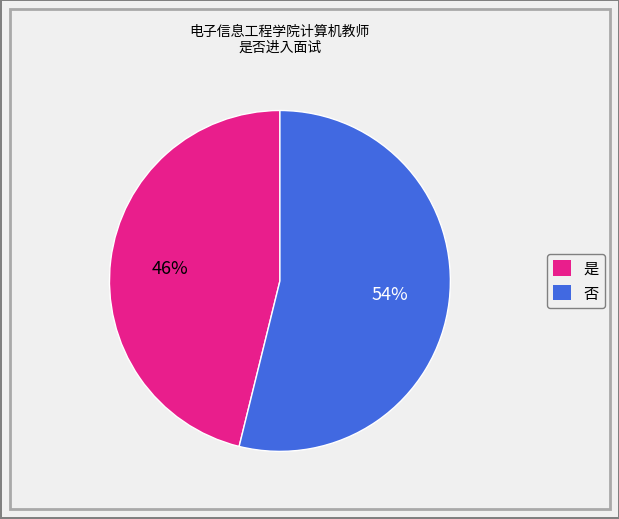

Rank the categories by value from highest to lowest.

否, 是